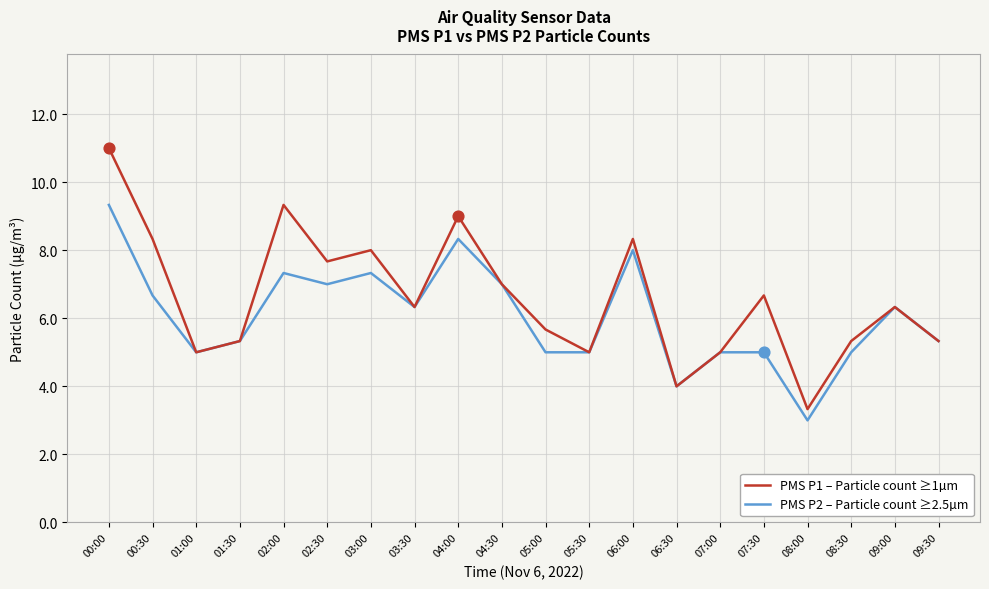

What is the total value across all series at 01:00?

10.0